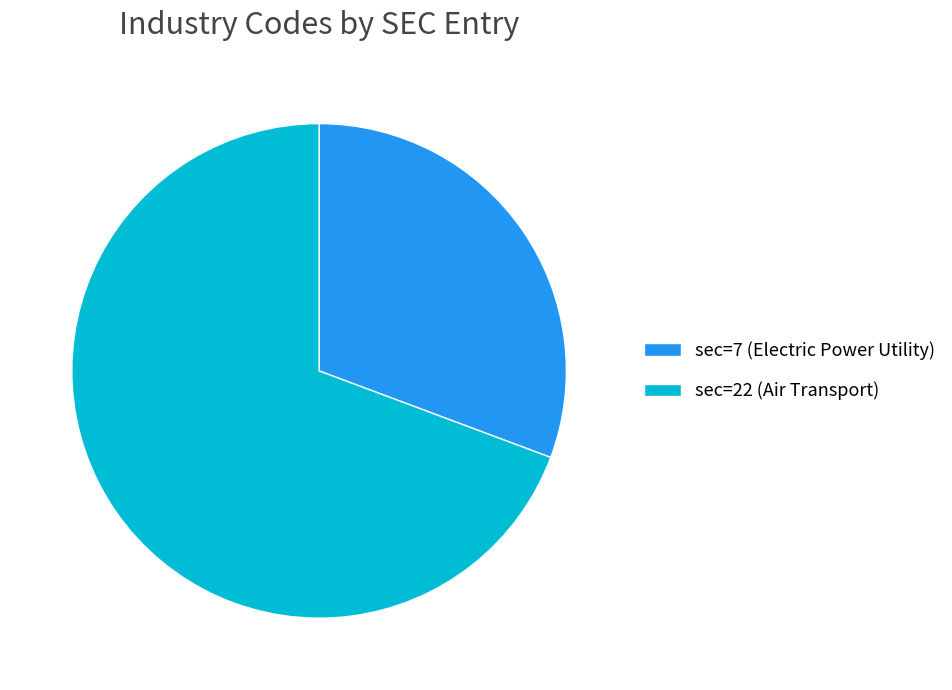

Count the number of slices in the pie.

2